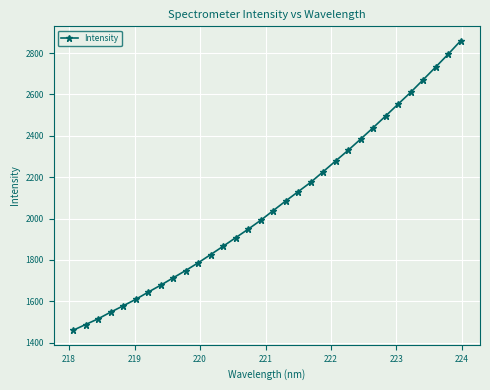

What is the value of the 19th point from the left?

2130.0